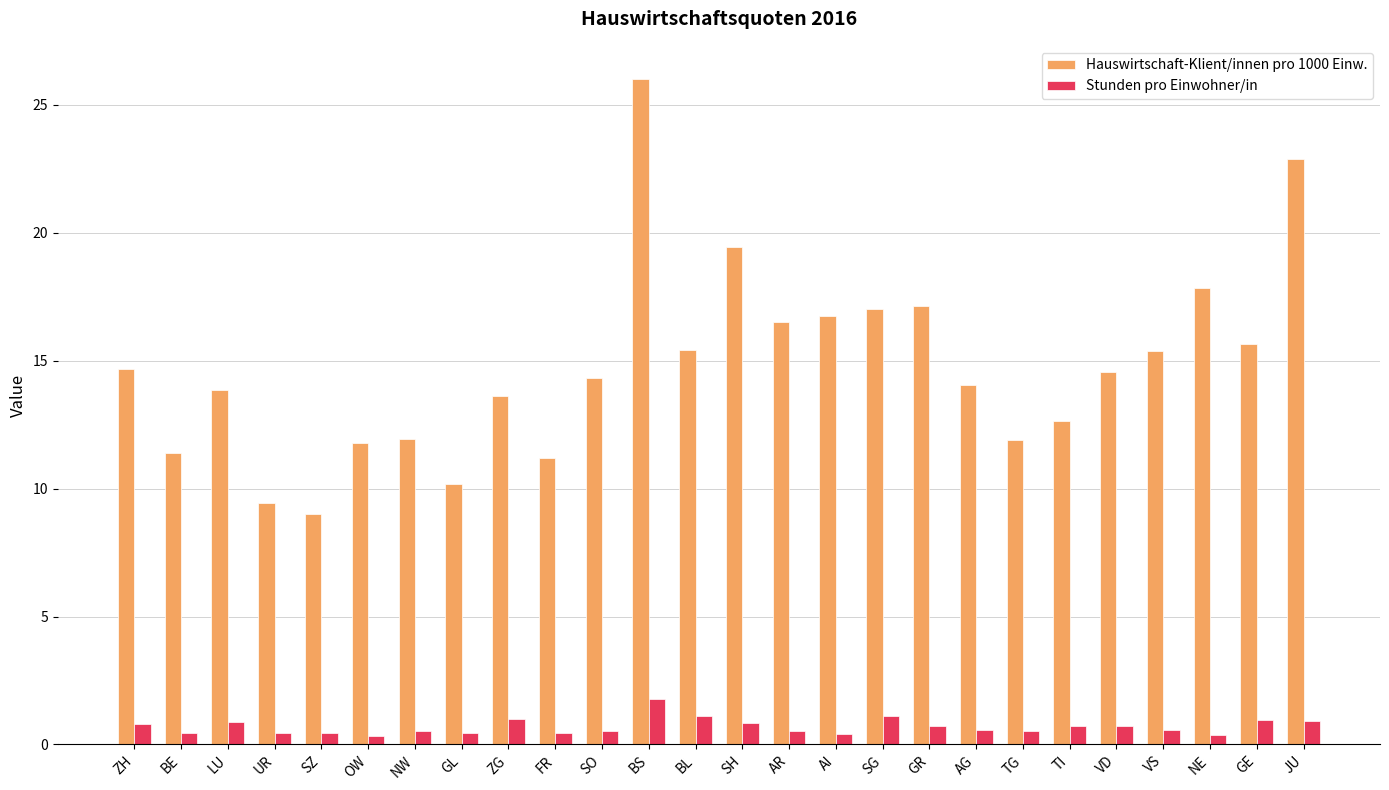

What is the label of the 13th bar from the right?

SH